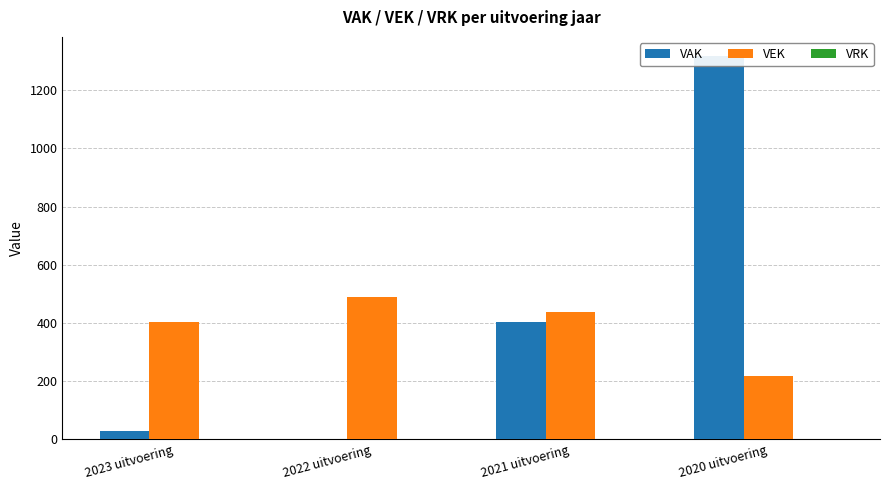

How many bars are there in each group?

3